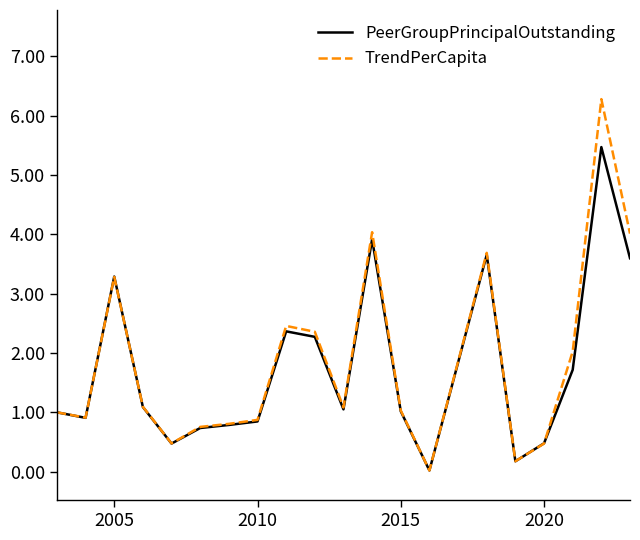

What is the greatest value displayed?

6.3